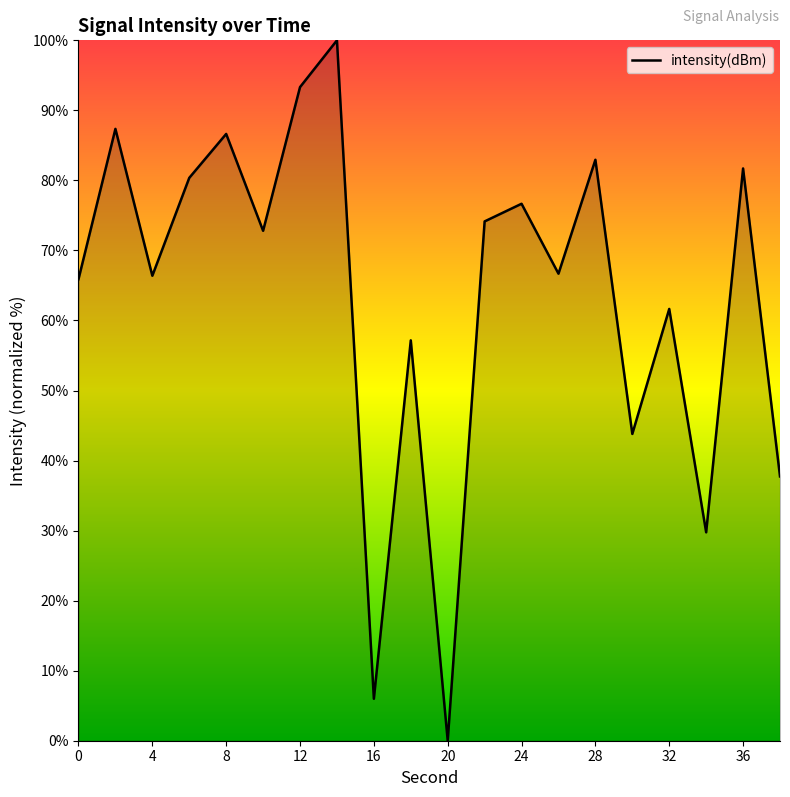

What is the maximum value shown in the chart?

100.0